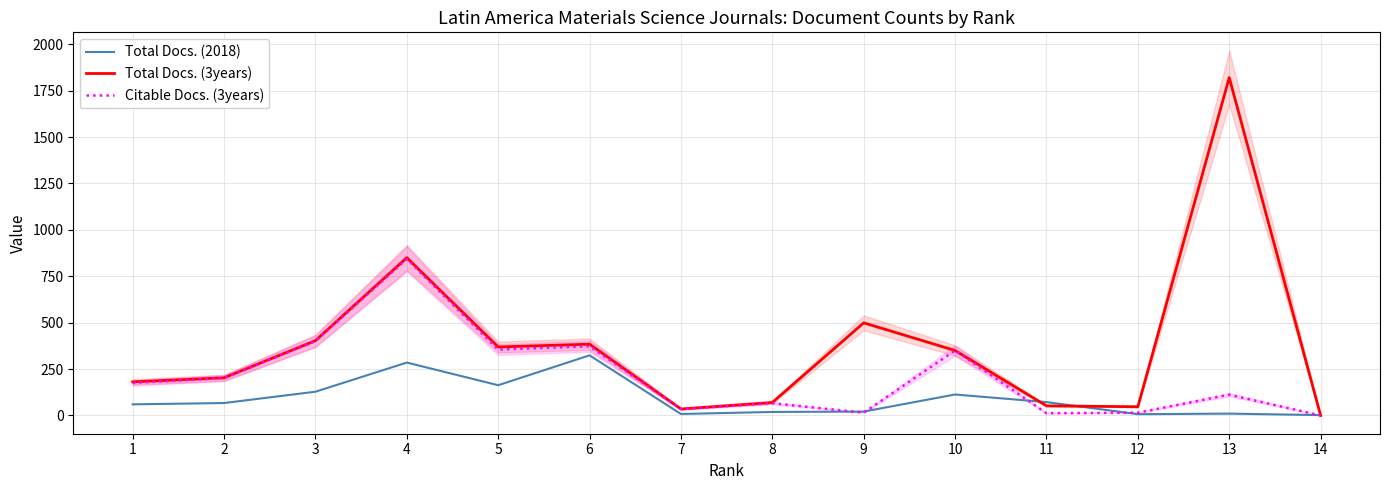

True or false: Citable Docs. (3years) and Total Docs. (2018) cross at least once.

True